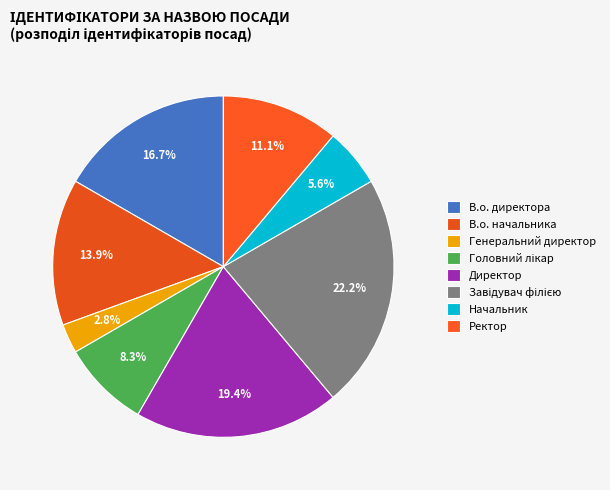

Which has a higher value, Головний лікар or Генеральний директор?

Головний лікар